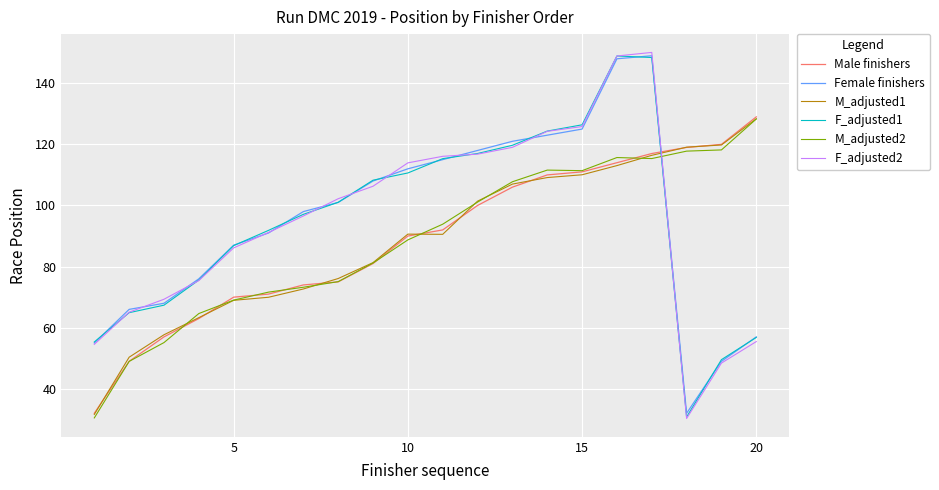

Which series ends up on top after the final intersection of Female finishers and M_adjusted1?

M_adjusted1